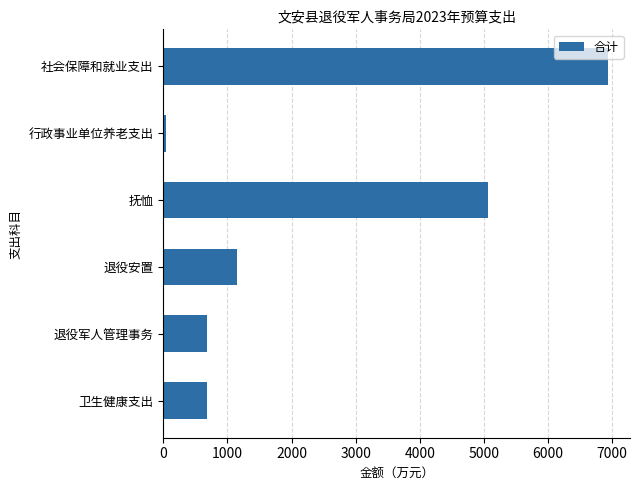

How many values are below 1143?

3